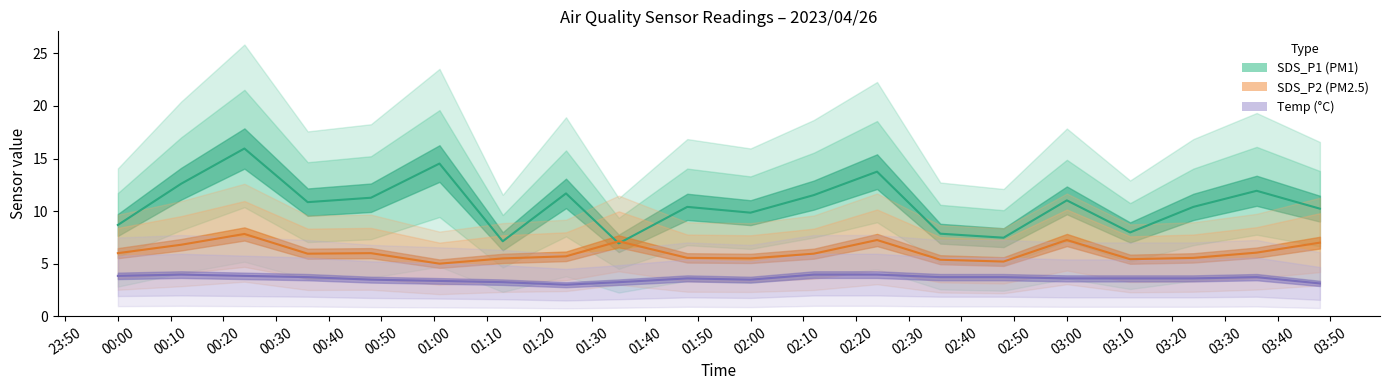

True or false: Temp has more than 2 points higher than both neighbors.

True